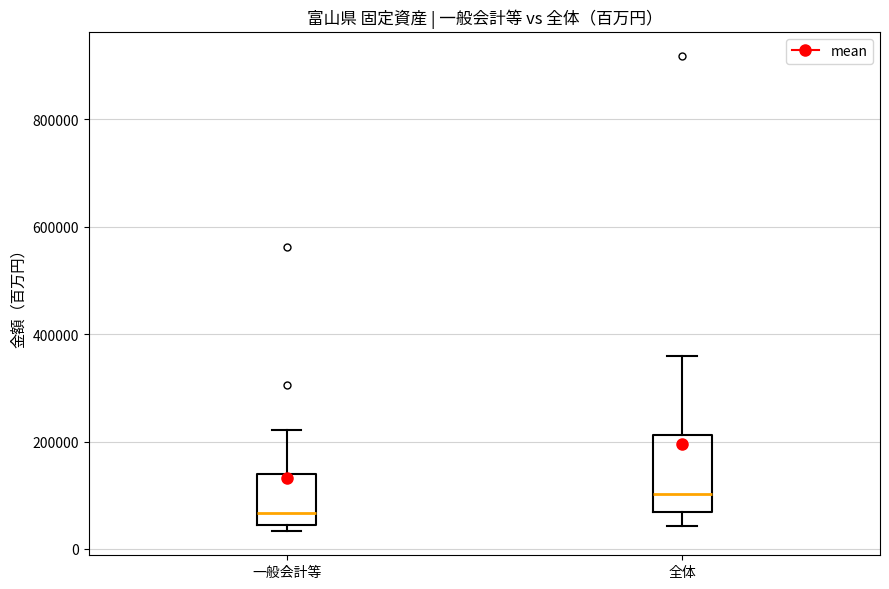

Comparing the boxes themselves (not the whiskers), which one is the tallest?

全体